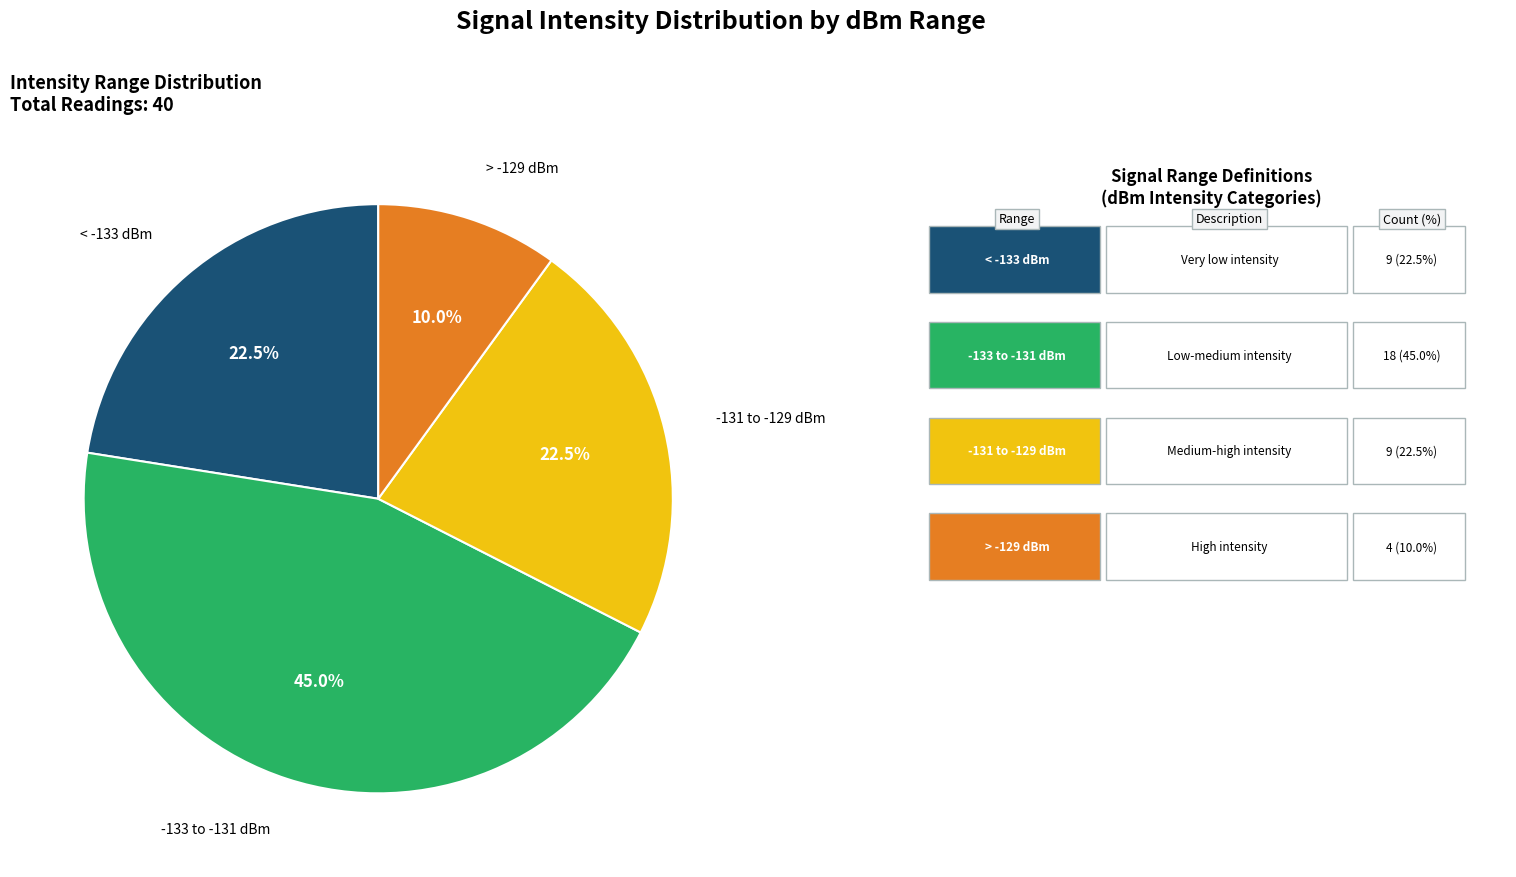

How many segments does this pie chart have?

4